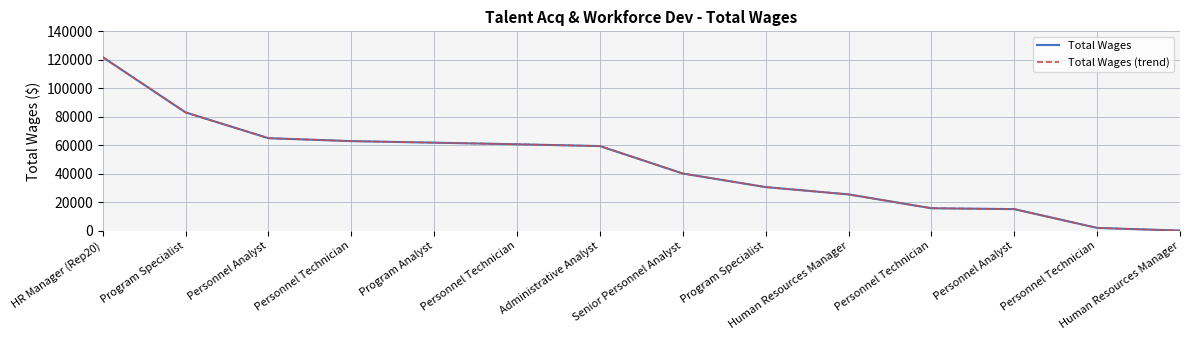

List the labels in order of Total Wages (trend) value, smallest first.

Human Resources Manager, Personnel Technician, Personnel Analyst, Personnel Technician, Human Resources Manager, Program Specialist, Senior Personnel Analyst, Administrative Analyst, Personnel Technician, Program Analyst, Personnel Technician, Personnel Analyst, Program Specialist, HR Manager (Rep20)